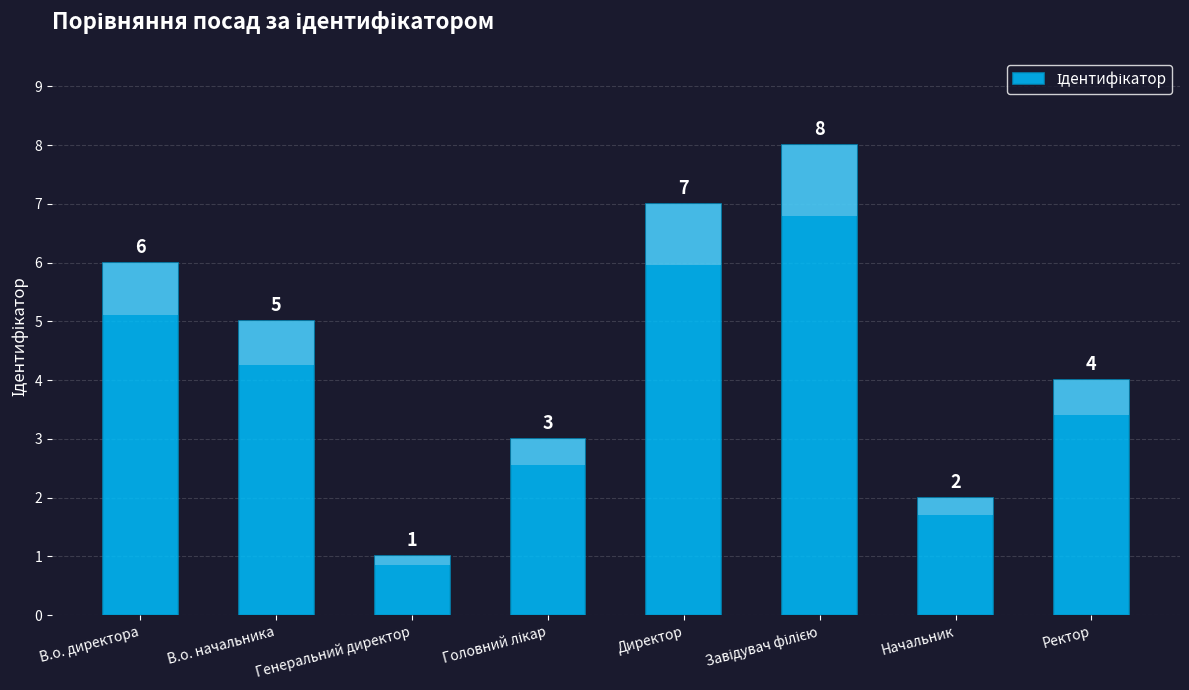

Rank the categories by value from lowest to highest.

Генеральний директор, Начальник, Головний лікар, Ректор, В.о. начальника, В.о. директора, Директор, Завідувач філією